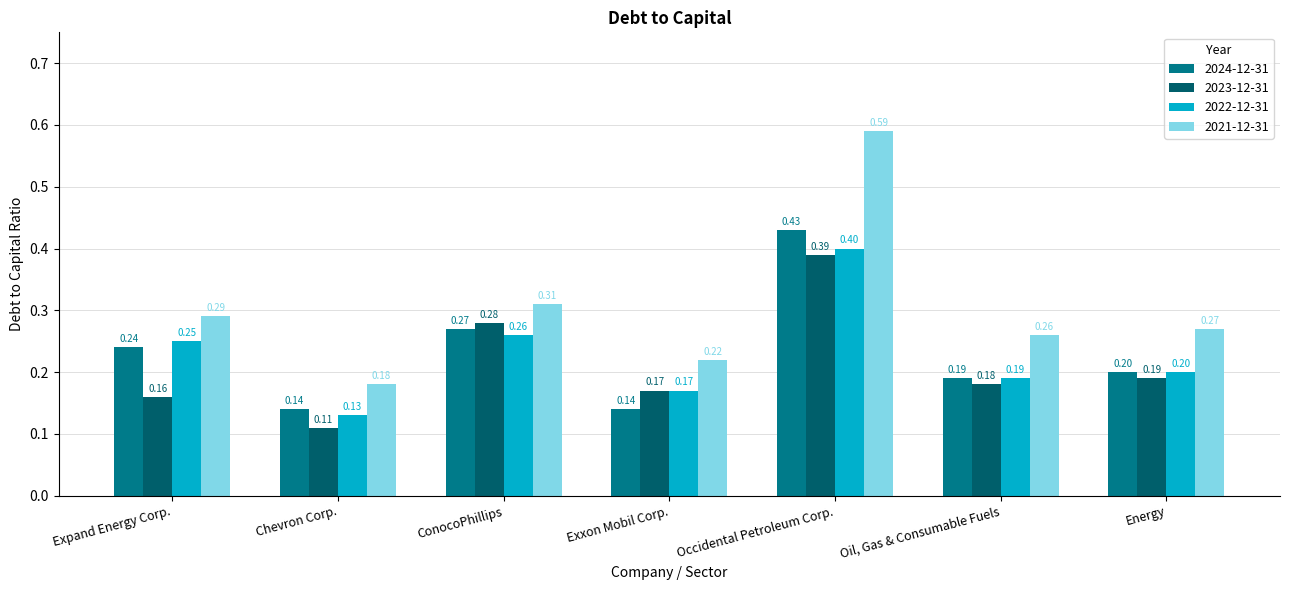

Between Chevron Corp. and Exxon Mobil Corp., which series saw the biggest shift?

2023-12-31